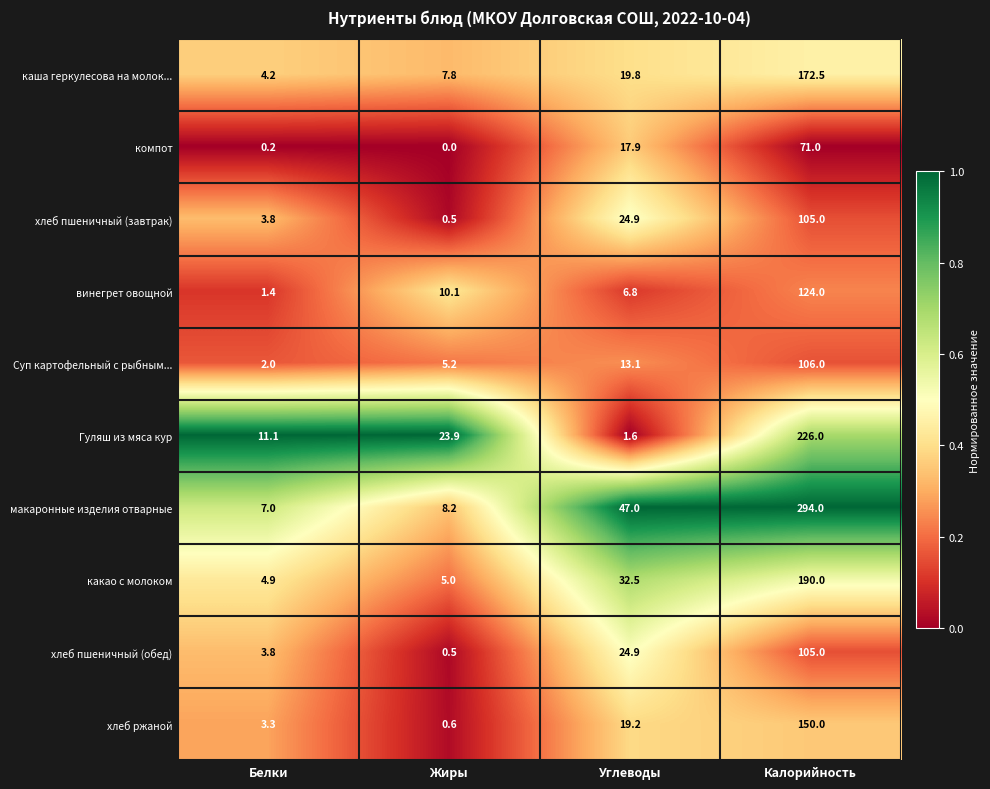

At which category is the sum across all series the highest?

Калорийность